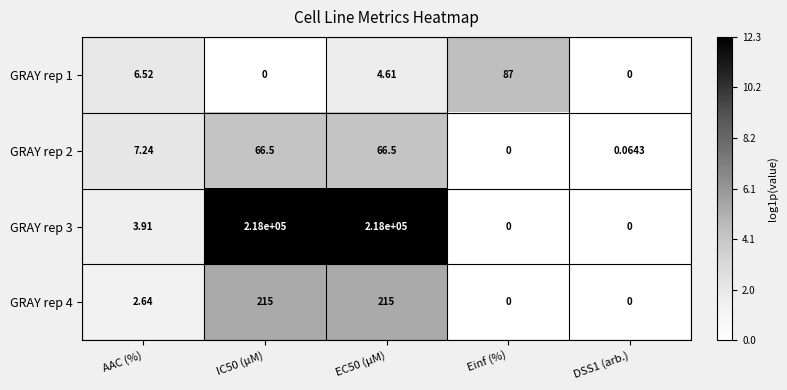

Is the value of GRAY rep 3 at IC50 (µM) greater than the value of GRAY rep 1 at IC50 (µM)?

Yes